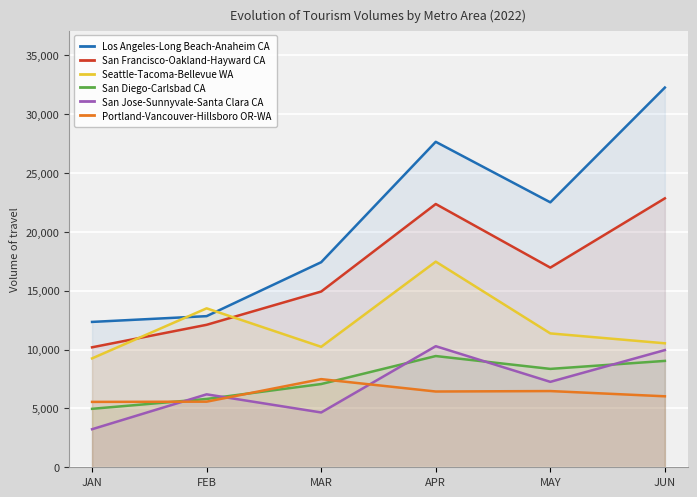

Which series has the widest spread of values?

Los Angeles-Long Beach-Anaheim CA